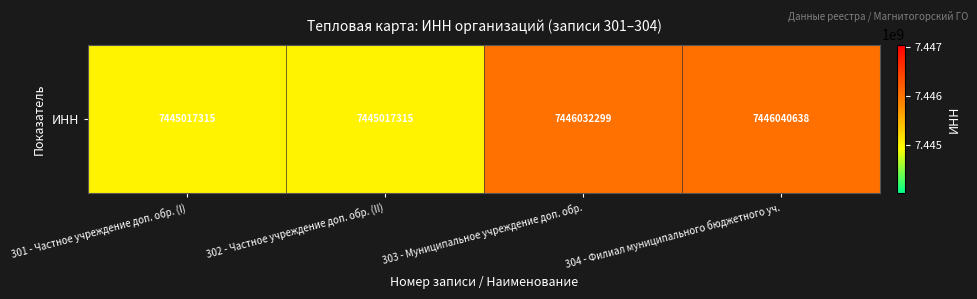

Reading left to right, extract all data points from this chart.

7445017315	7445017315	7446032299	7446040638